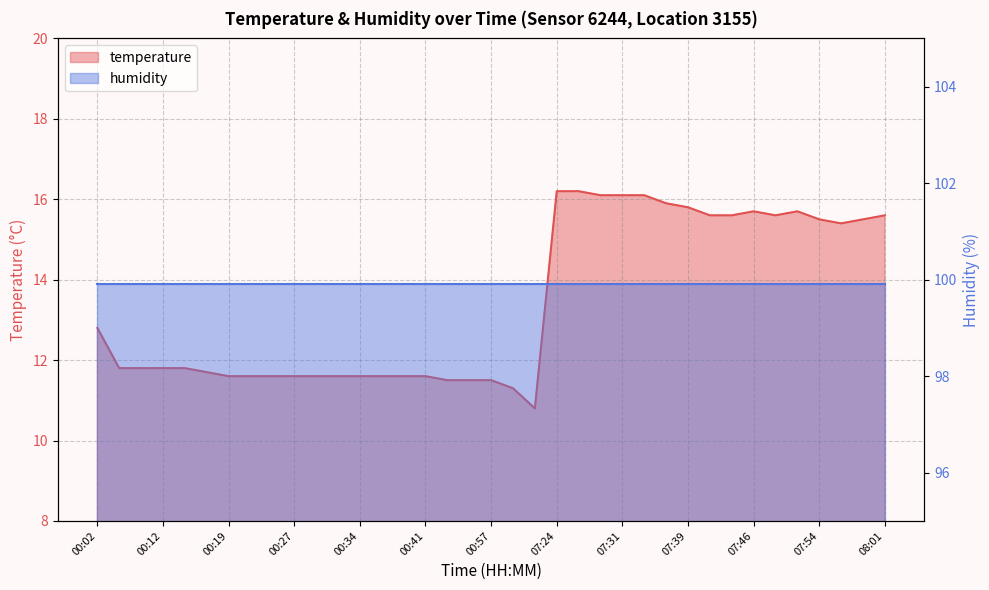

What is the change in value from 07:39 to 07:59?

-0.3